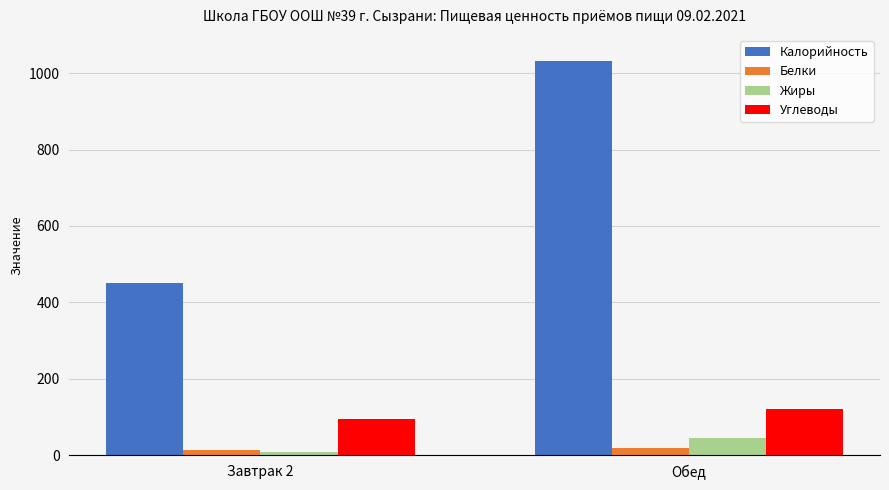

Reading left to right, what are all the values shown in this chart?

Калорийность: 451.0	1032.5
Белки: 13.0	20.0
Жиры: 7.0	46.0
Углеводы: 95.0	120.0